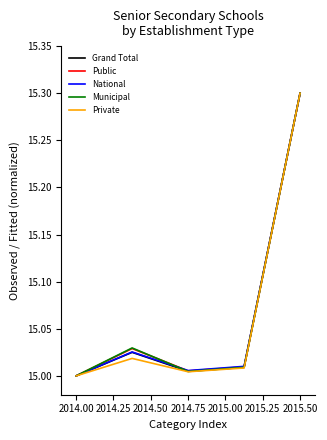

What is the maximum value for Private?

15.3